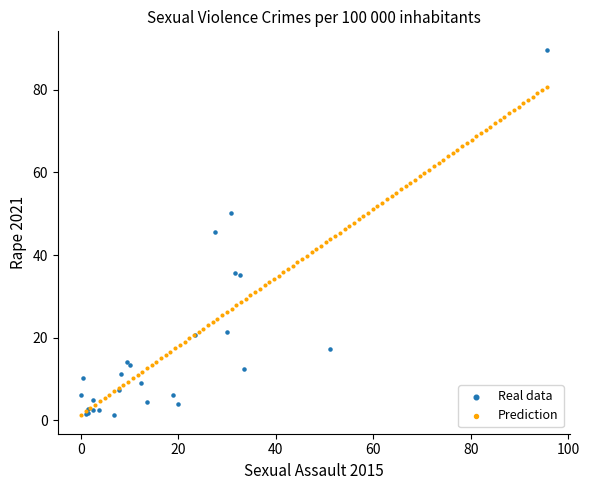

Which series has the widest spread of Y values?

Real data